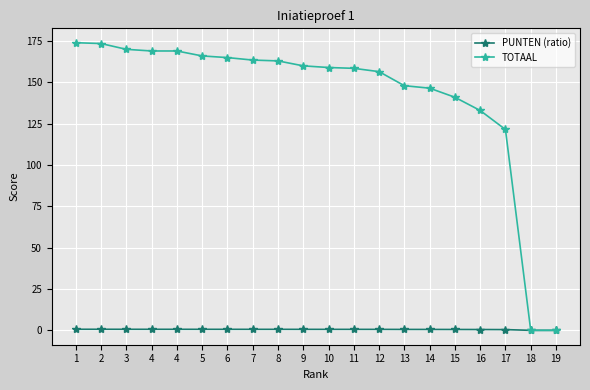

What is the difference between the maximum and minimum values in the TOTAAL series?

174.0